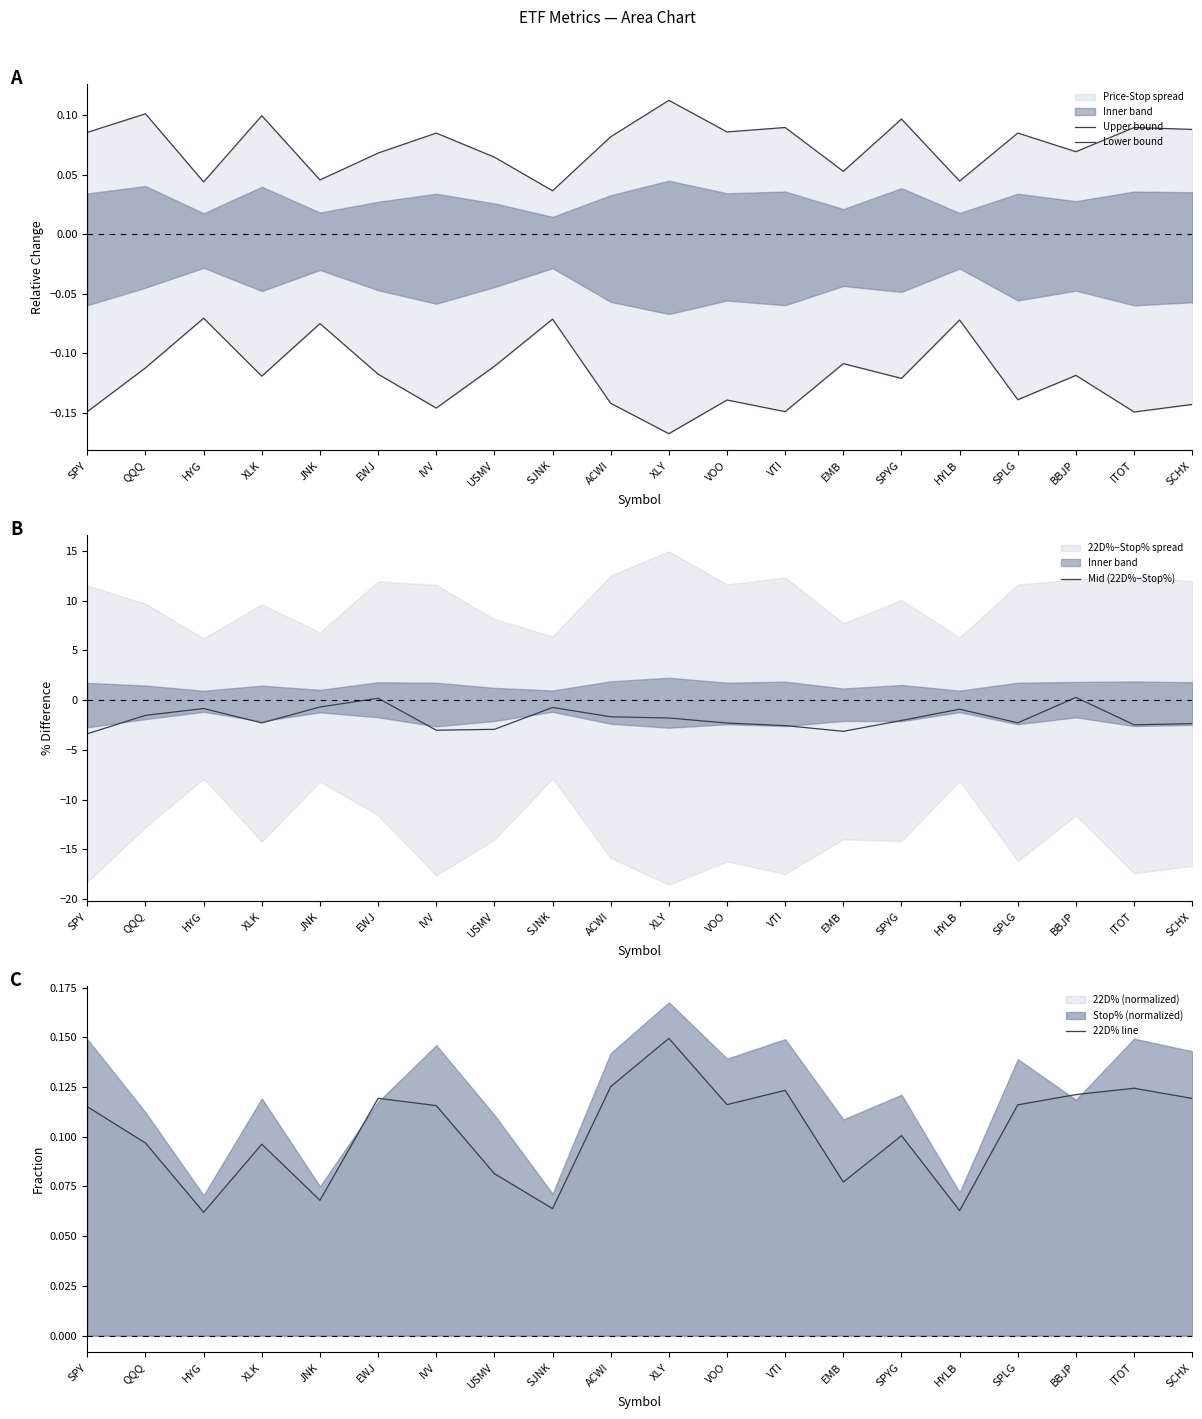

What is the minimum value for Mid (22D%−Stop%)?

-3.4